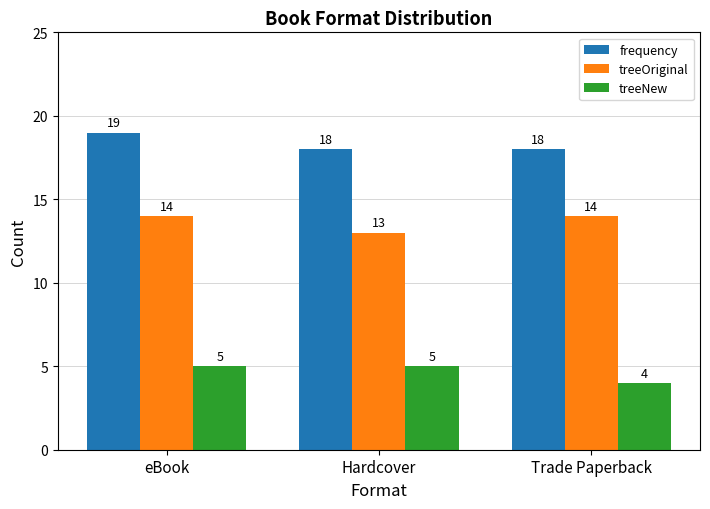

What is the label of the 3rd bar from the left?

Trade Paperback